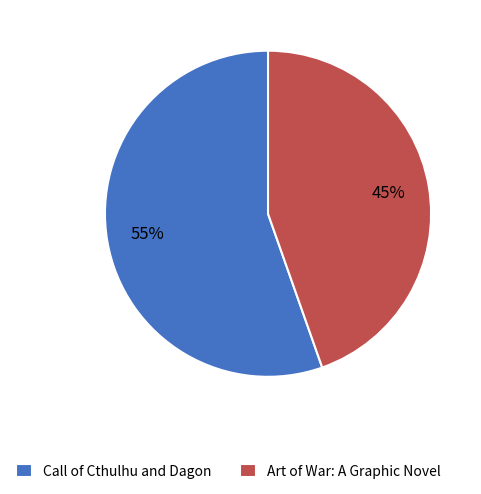

Rank the categories by value from lowest to highest.

Art of War: A Graphic Novel, Call of Cthulhu and Dagon